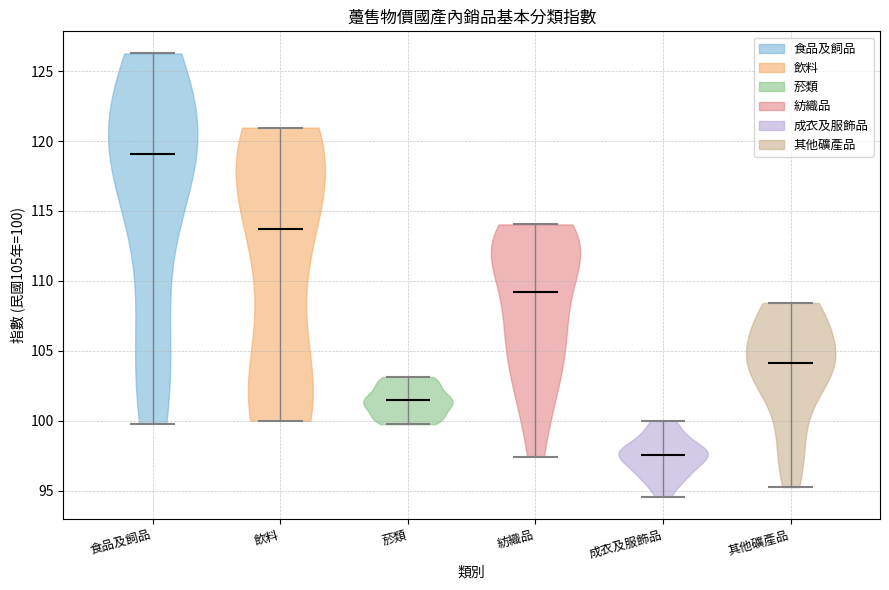

Reading left to right, read every violin against the y-axis: where its median line is, and the lowest and highest points it reaches. The values are not printed on the chart, so give them approximately, as read against the axis.

食品及飼品: median line 119.0, lowest point 100.0, highest point 126.5
飲料: median line 113.5, lowest point 100.0, highest point 121.0
菸類: median line 101.5, lowest point 100.0, highest point 103.0
紡織品: median line 109.0, lowest point 97.5, highest point 114.0
成衣及服飾品: median line 97.5, lowest point 94.5, highest point 100.0
其他礦產品: median line 104.0, lowest point 95.5, highest point 108.5